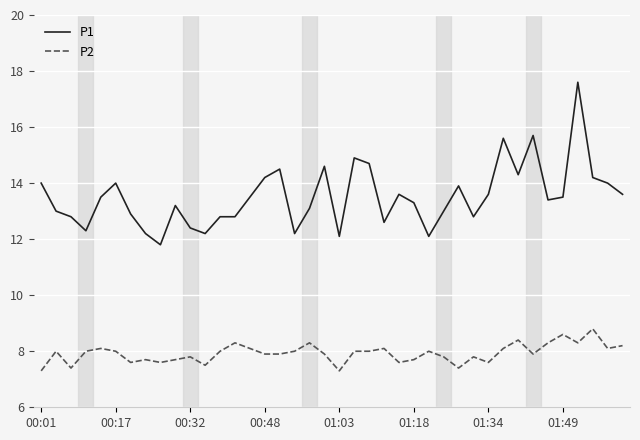

What is the minimum value shown in the chart?

7.3